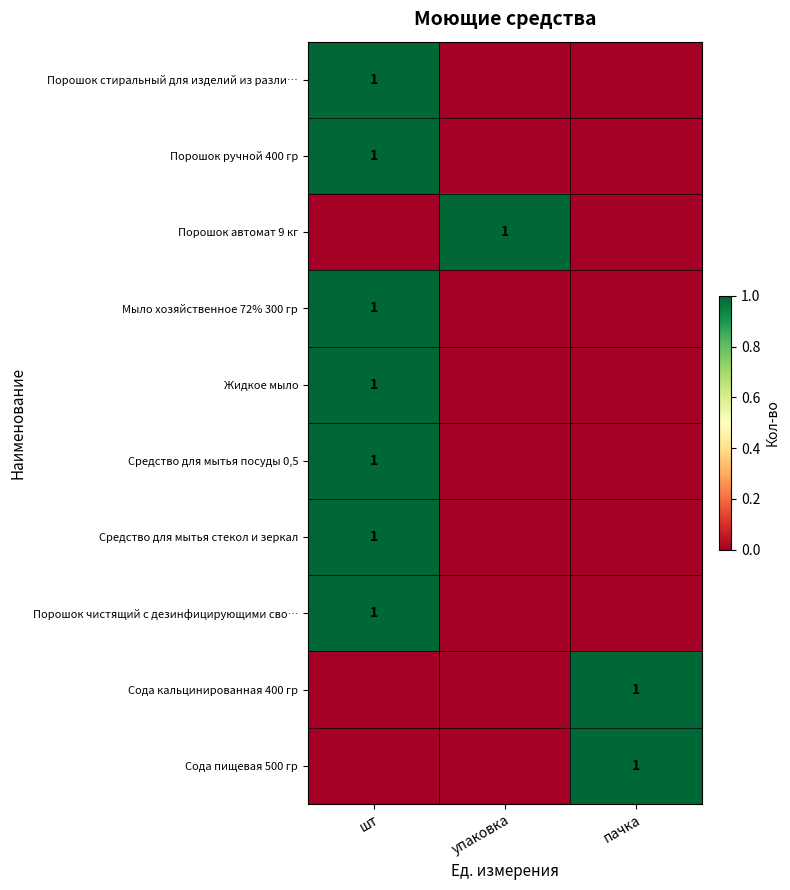

The Порошок ручной 400 гр series shows 1 at шт. True or false?

True